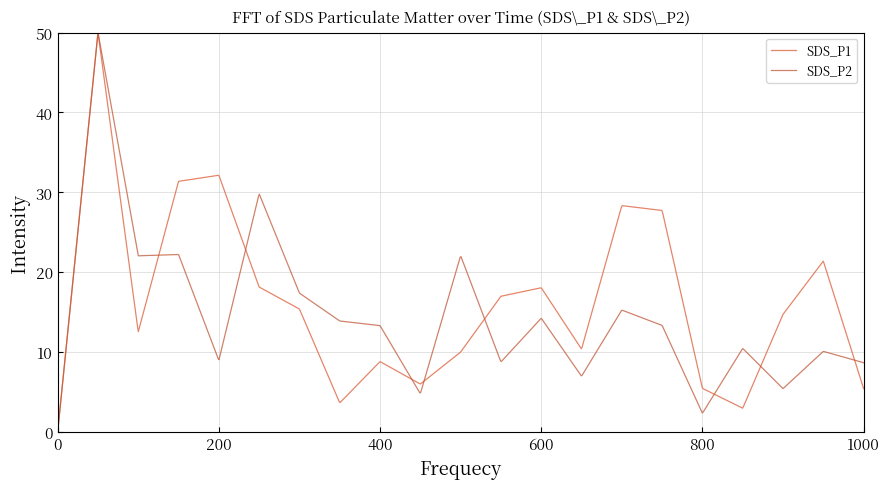

What is the greatest value displayed?

50.0